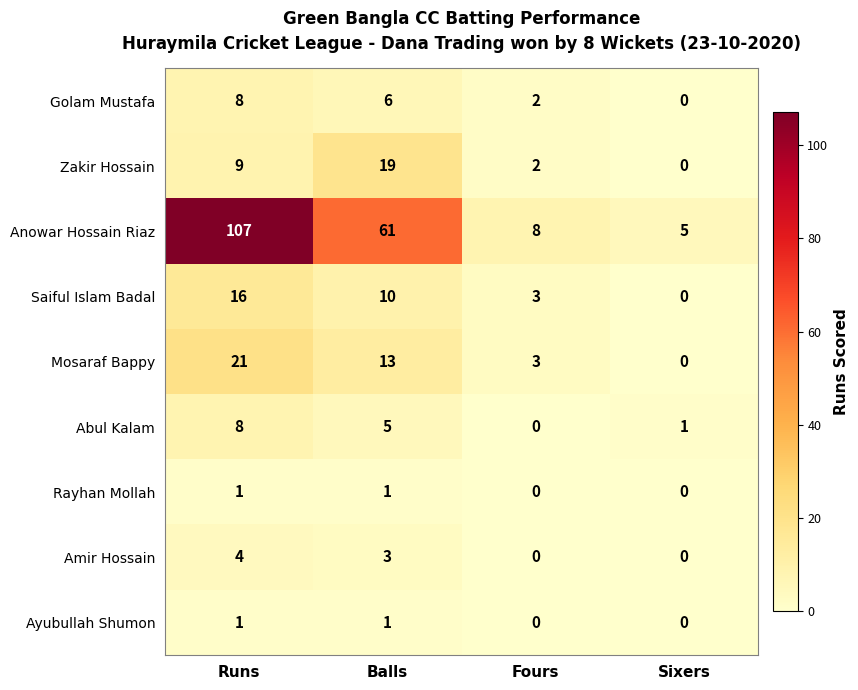

At which label is Zakir Hossain closest to 9?

Runs